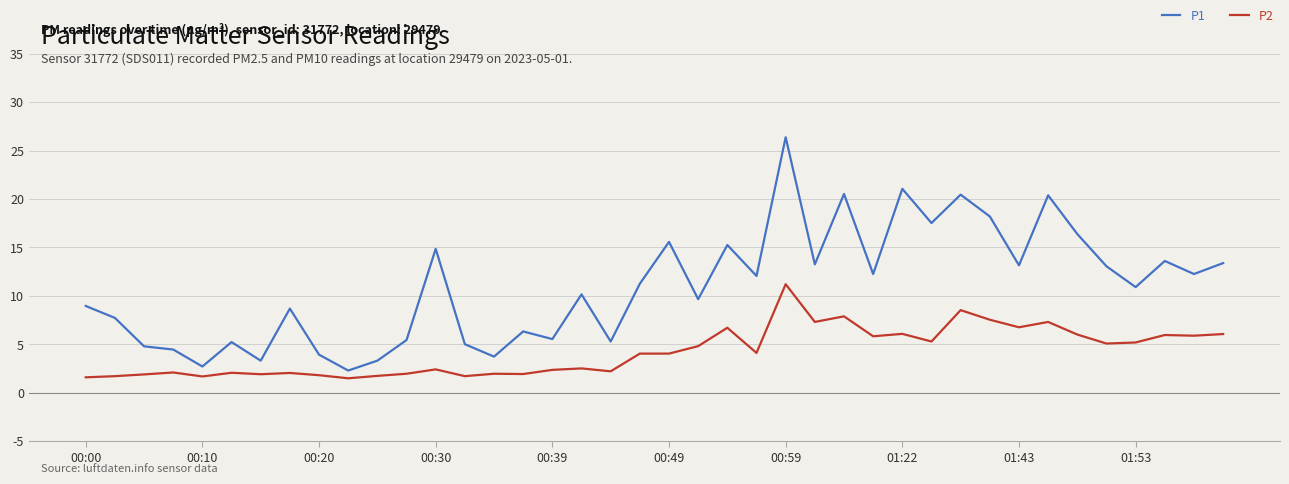

Which series has the largest range (max minus min)?

P1